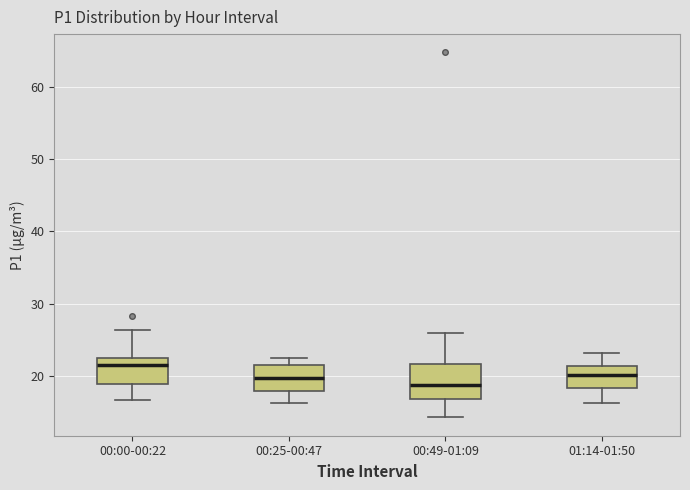

Which box has the lowest median line?

00:49-01:09